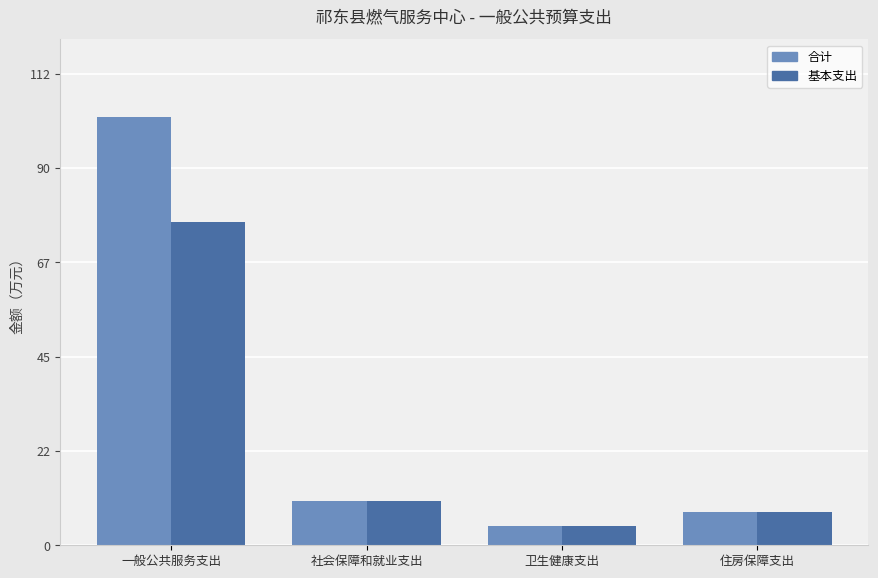

What position from the right is 一般公共服务支出?

4